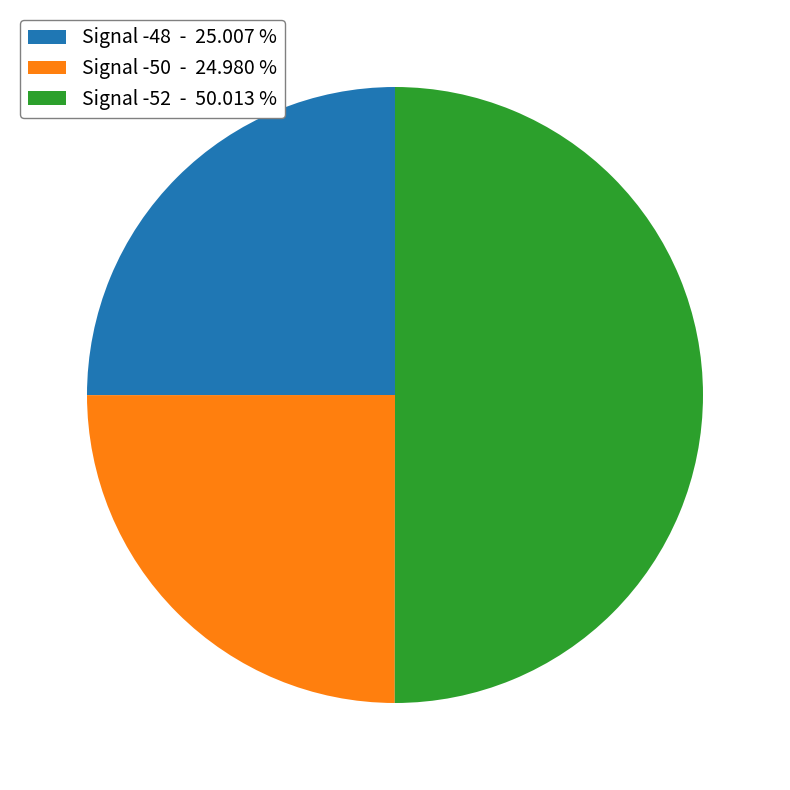

What is the ratio of the value at Signal -50 - 24.980 % to the value at Signal -52 - 50.013 %?

0.5